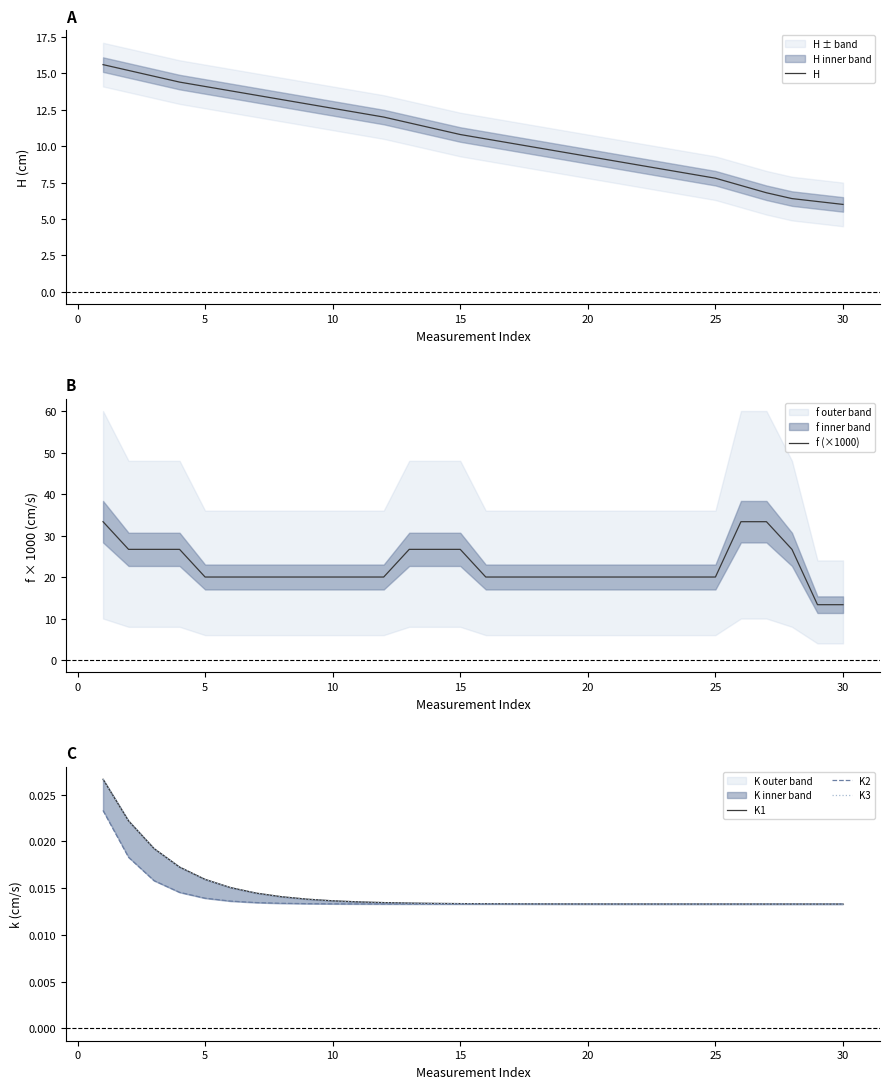

True or false: H has a value of 10.6 at 30.

False